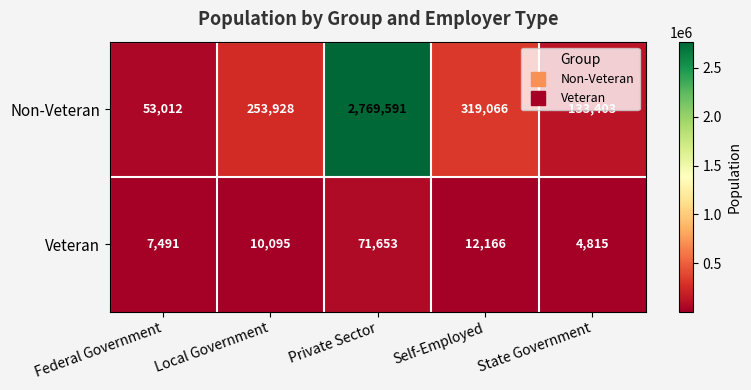

At which label is Non-Veteran closest to 1411301?

Self-Employed